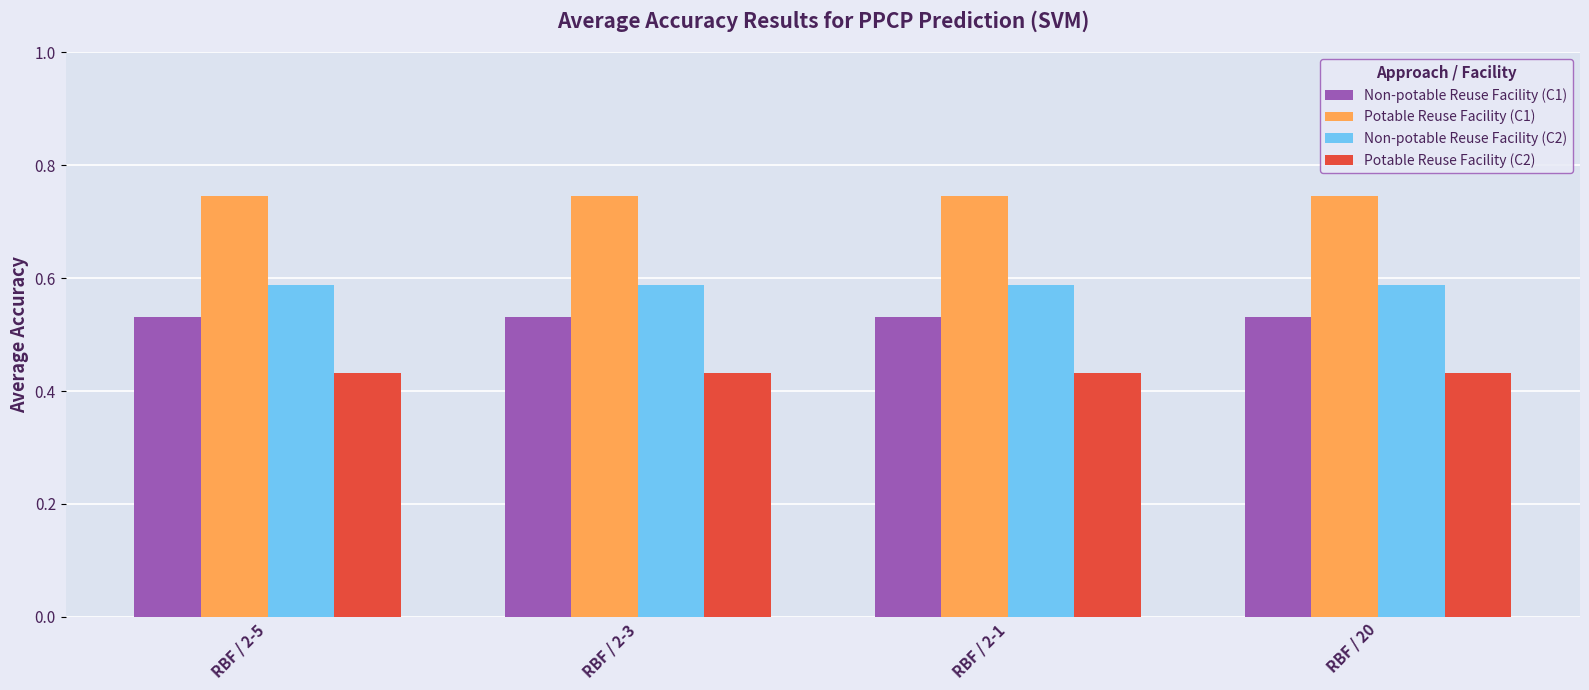

What is the difference between the highest and lowest values at RBF / 2-1?

0.3